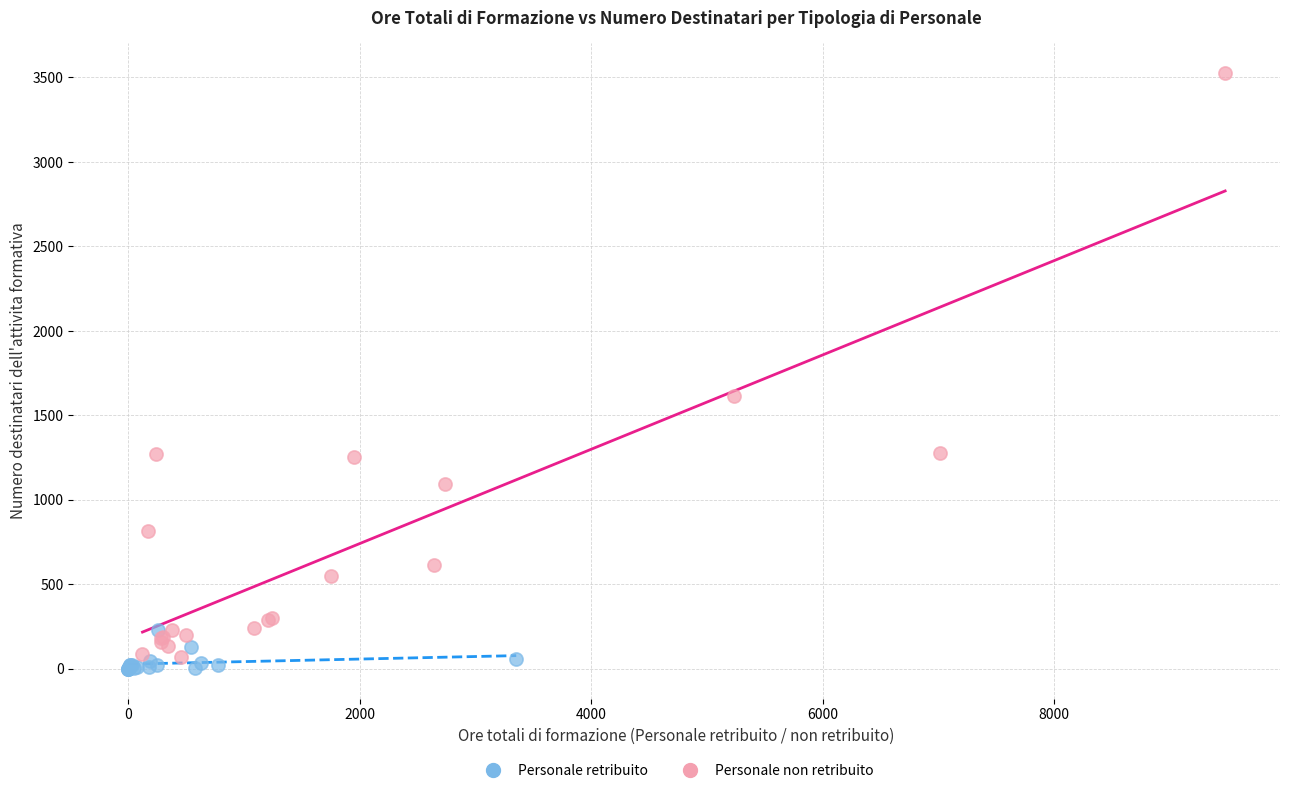

Which series has the largest Y range (max minus min)?

Personale non retribuito